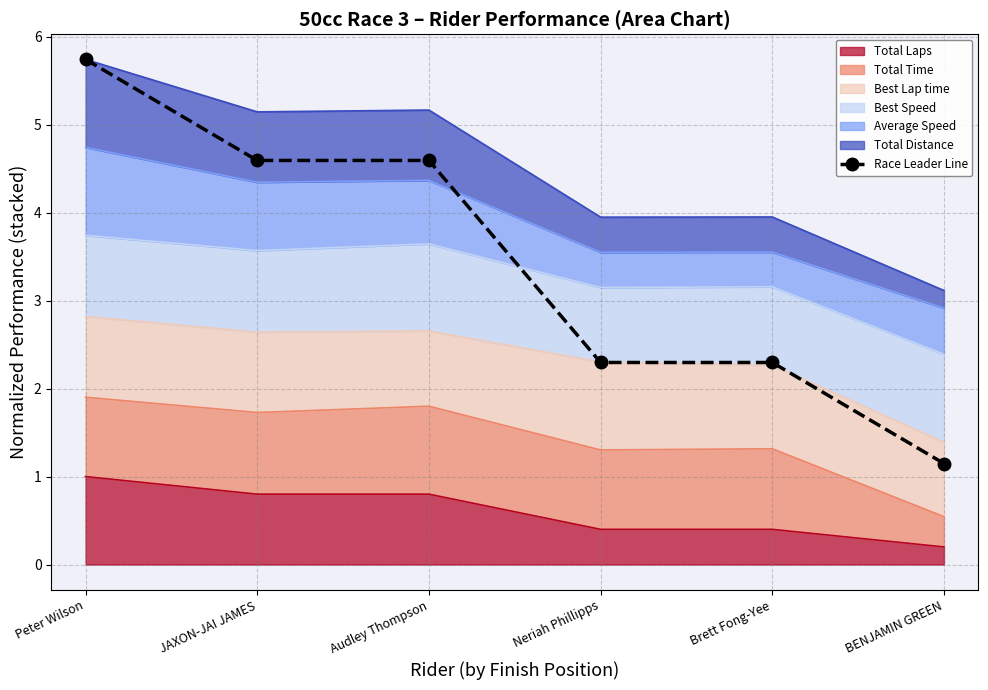

What is the change in value from Neriah Phillipps to BENJAMIN GREEN?

-1.1